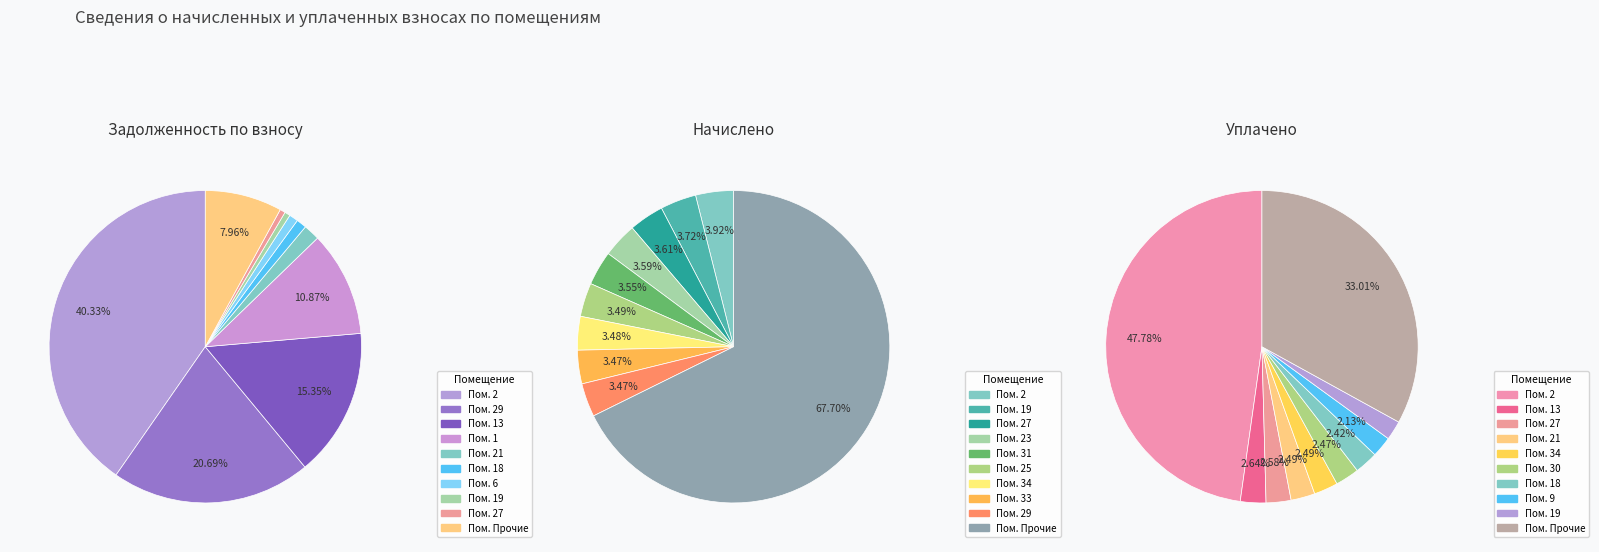

Is it true that 25 is 1% of the pie?

False